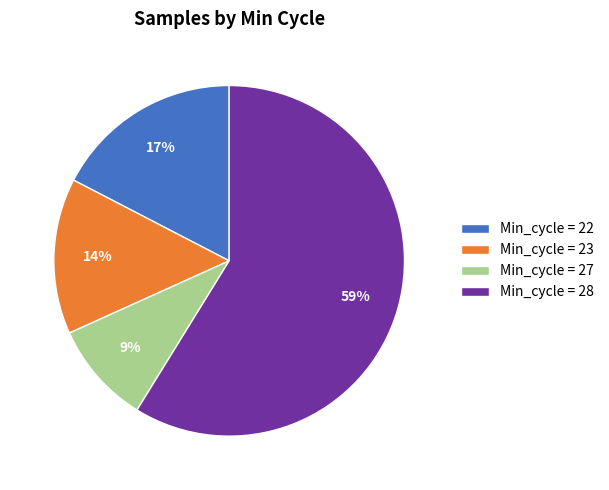

Rank the categories by value from highest to lowest.

Min_cycle = 28, Min_cycle = 22, Min_cycle = 23, Min_cycle = 27